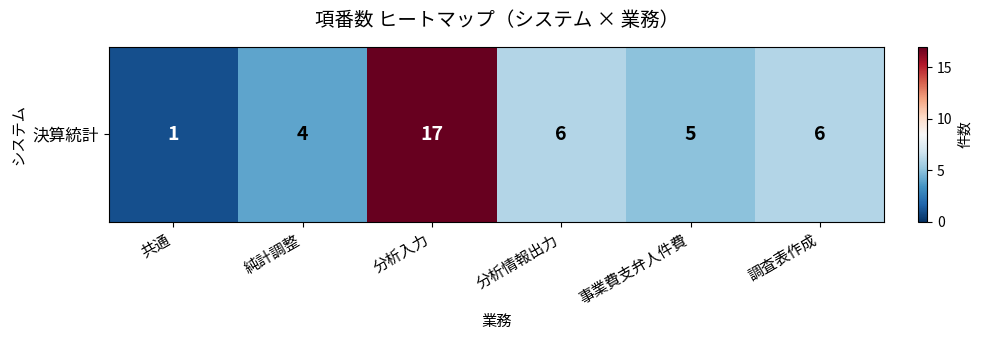

At which label does the data first exceed 6?

分析入力